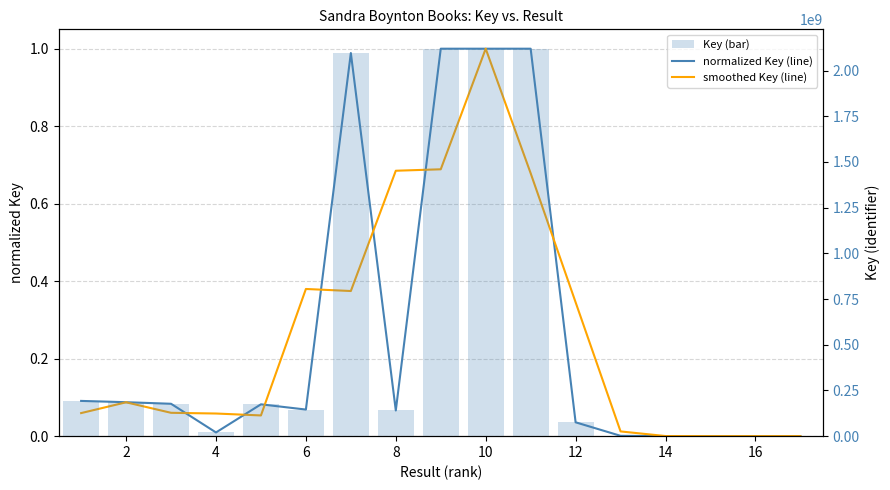

What is the maximum value for smoothed Key (line)?

1.0